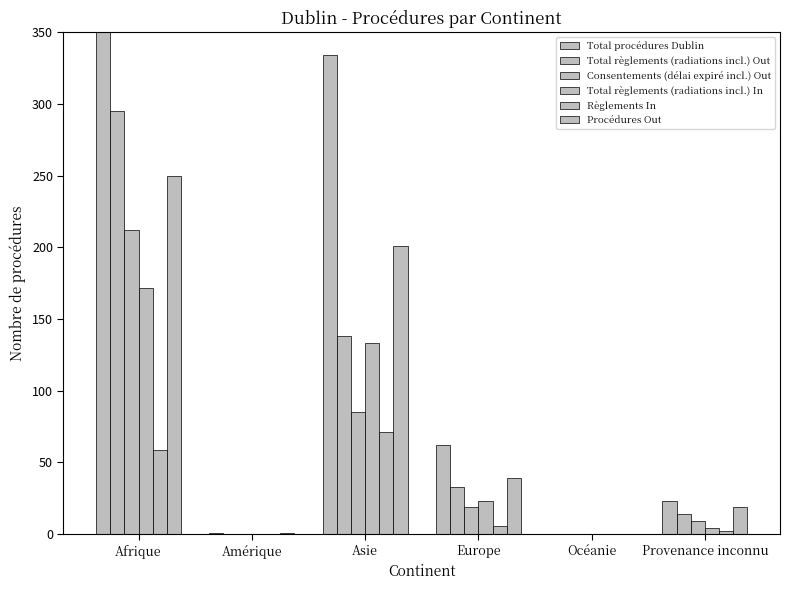

What are all the series names shown in the legend?

Total procédures Dublin, Total règlements (radiations incl.) Out, Consentements (délai expiré incl.) Out, Total règlements (radiations incl.) In, Règlements In, Procédures Out